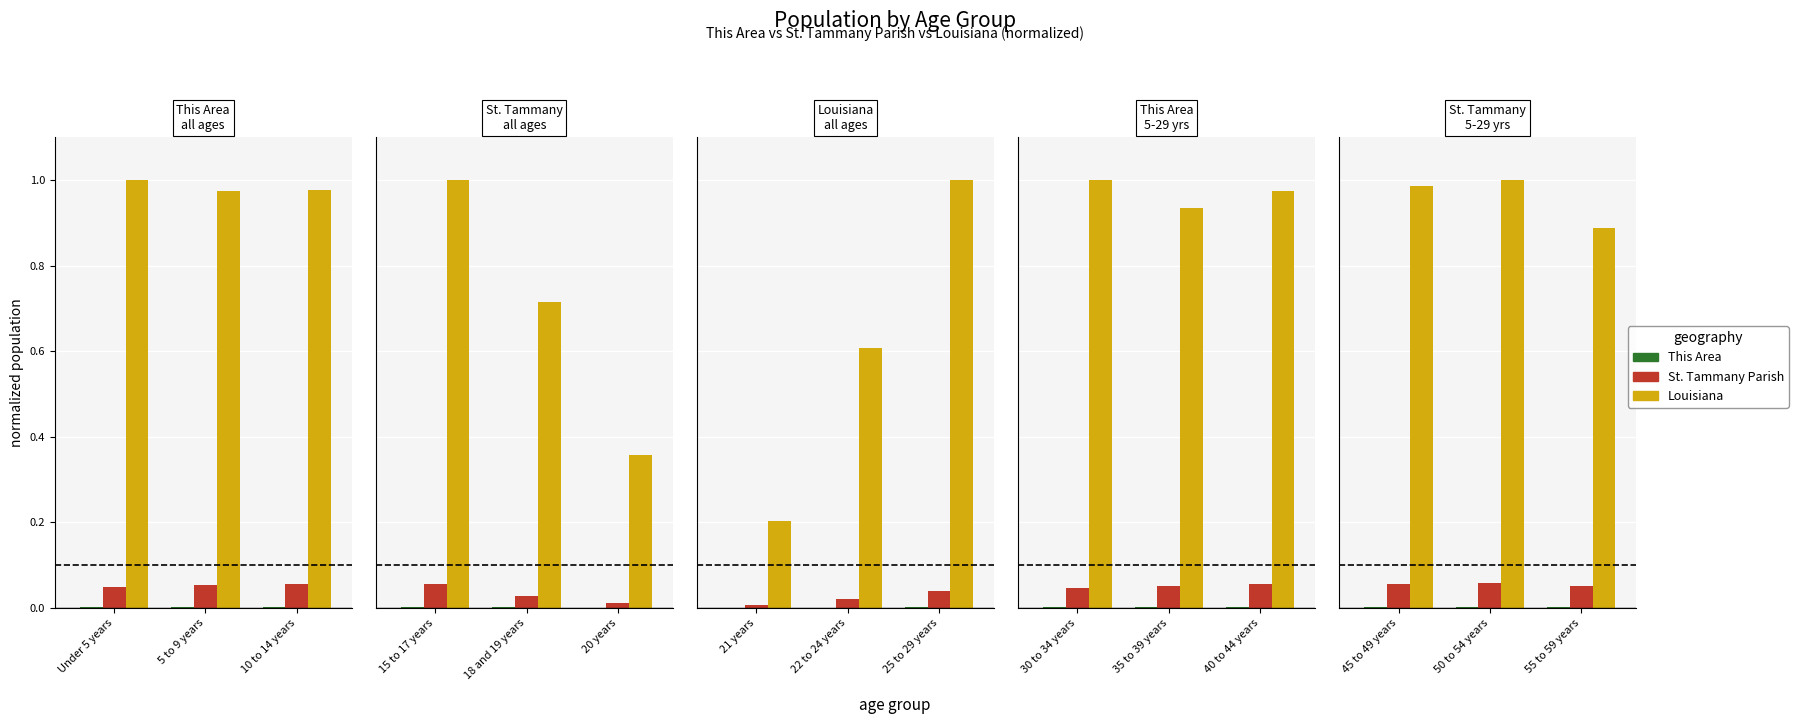

True or false: This Area has a value of 0.0 at 55 to 59 years.

False